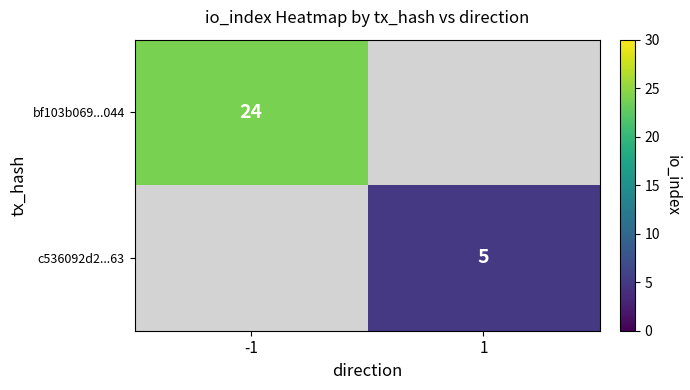

True or false: bf103b069...044 has a value of 42 at -1.

False